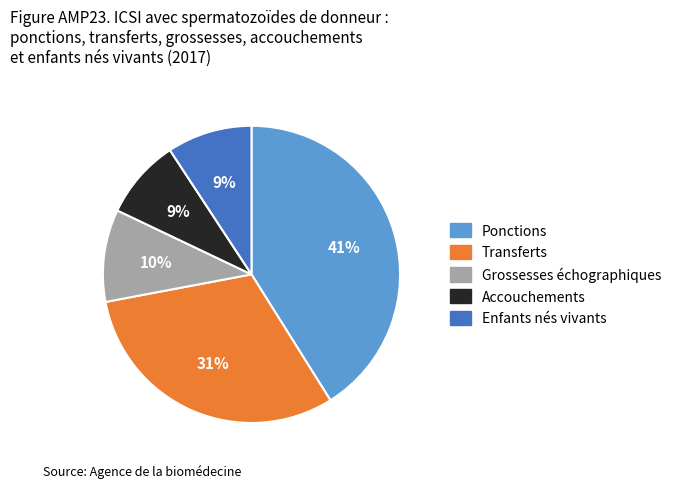

To the nearest percent, what is the average slice percentage?

20%